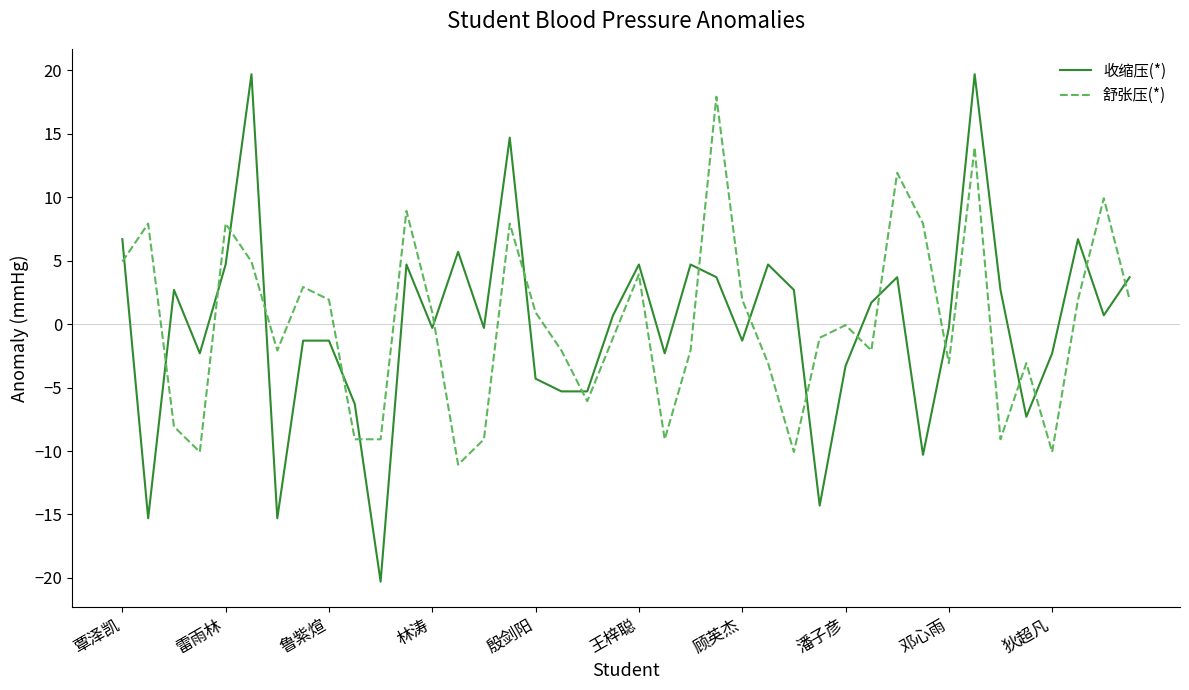

What is the smallest value displayed?

-20.3